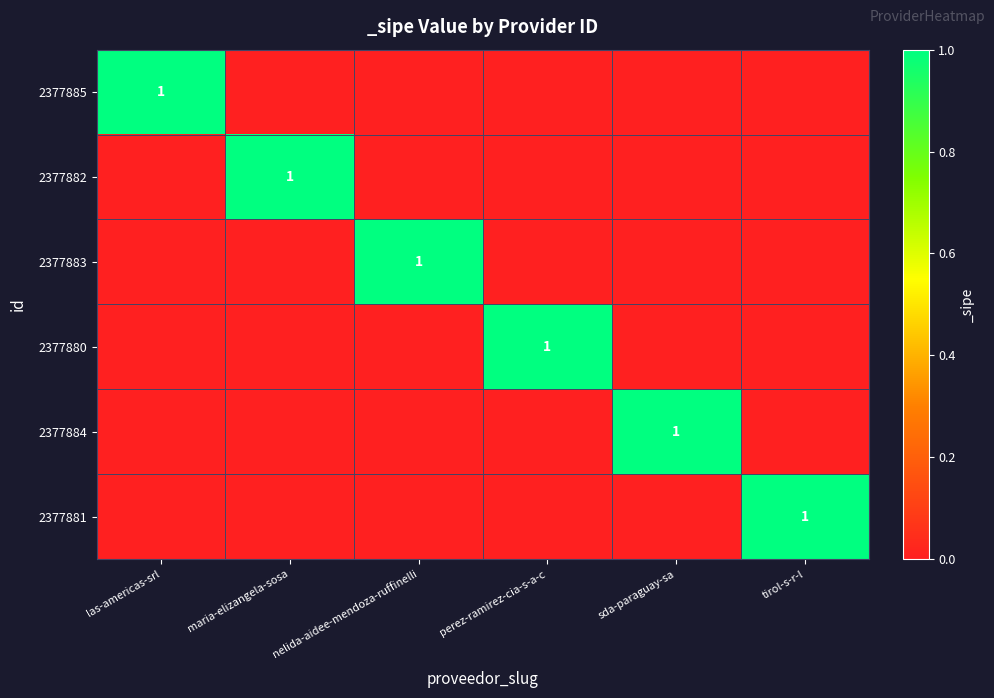

Rank the series by their maximum value, from highest to lowest.

2377885, 2377882, 2377883, 2377880, 2377884, 2377881